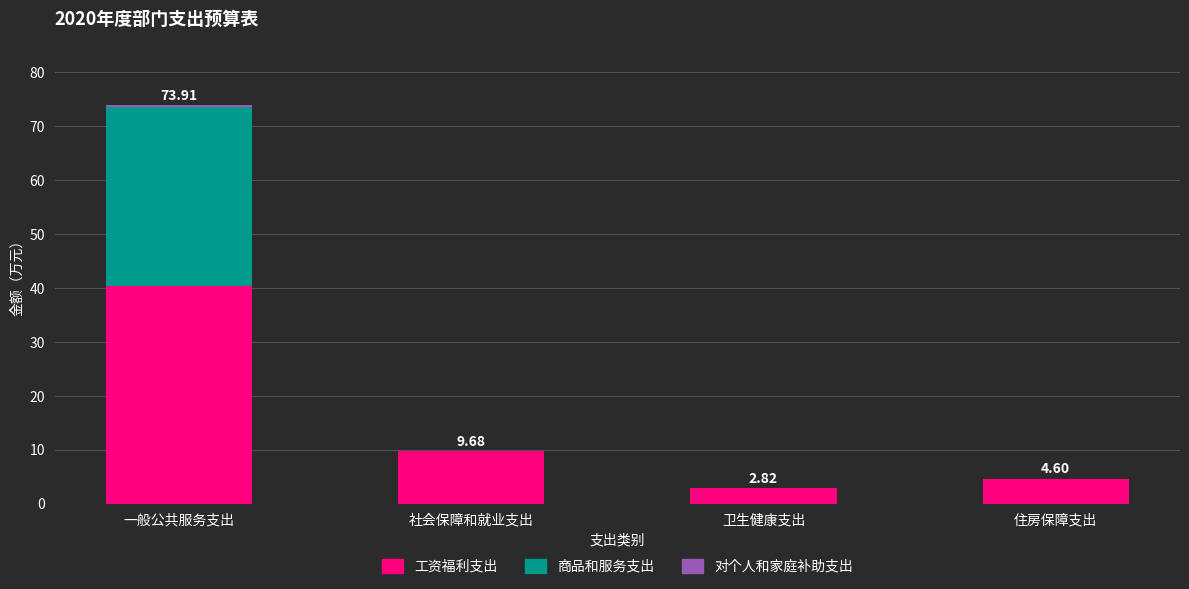

What is the total value across all series at 社会保障和就业支出?

9.7